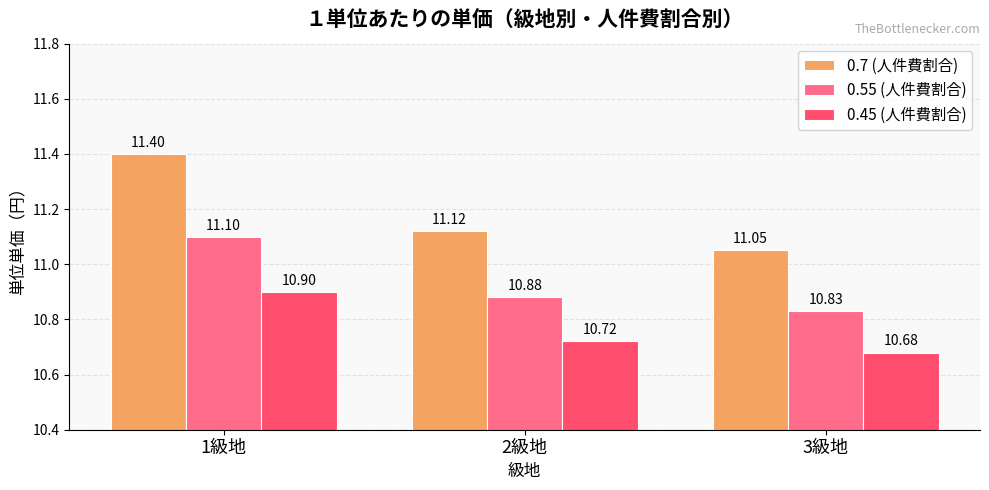

What is the greatest value displayed?

11.4